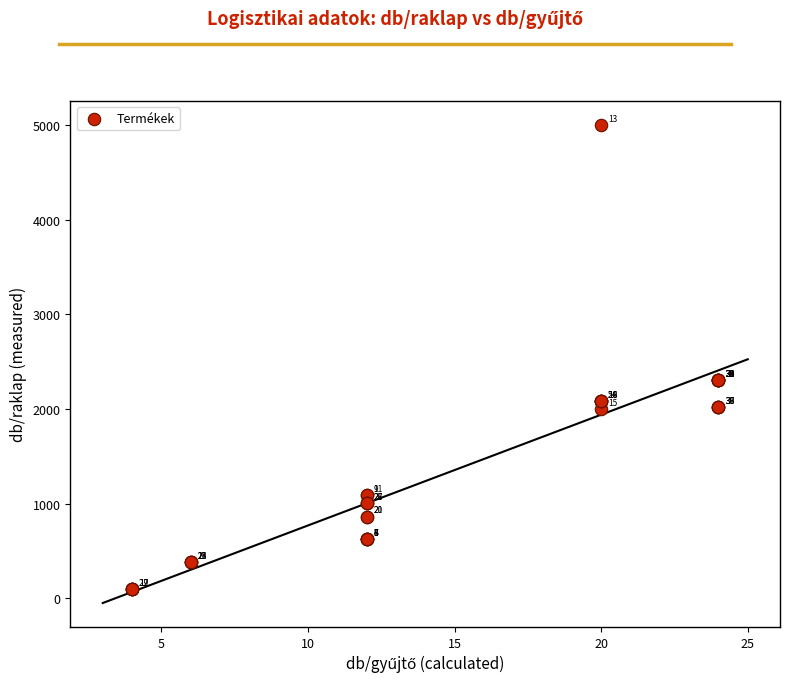

What Y value in the scatter plot is closest to 2548?

2304